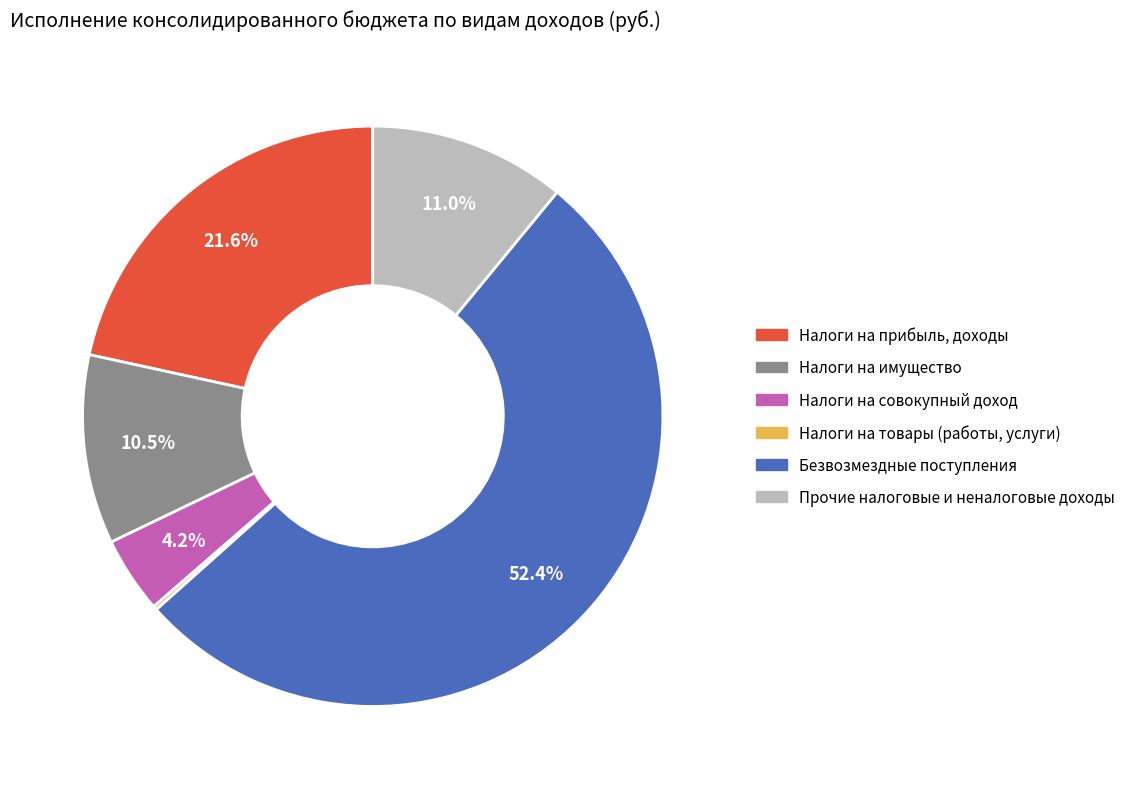

Do Налоги на имущество and Прочие налоговые и неналоговые доходы together represent more than half of the pie?

No